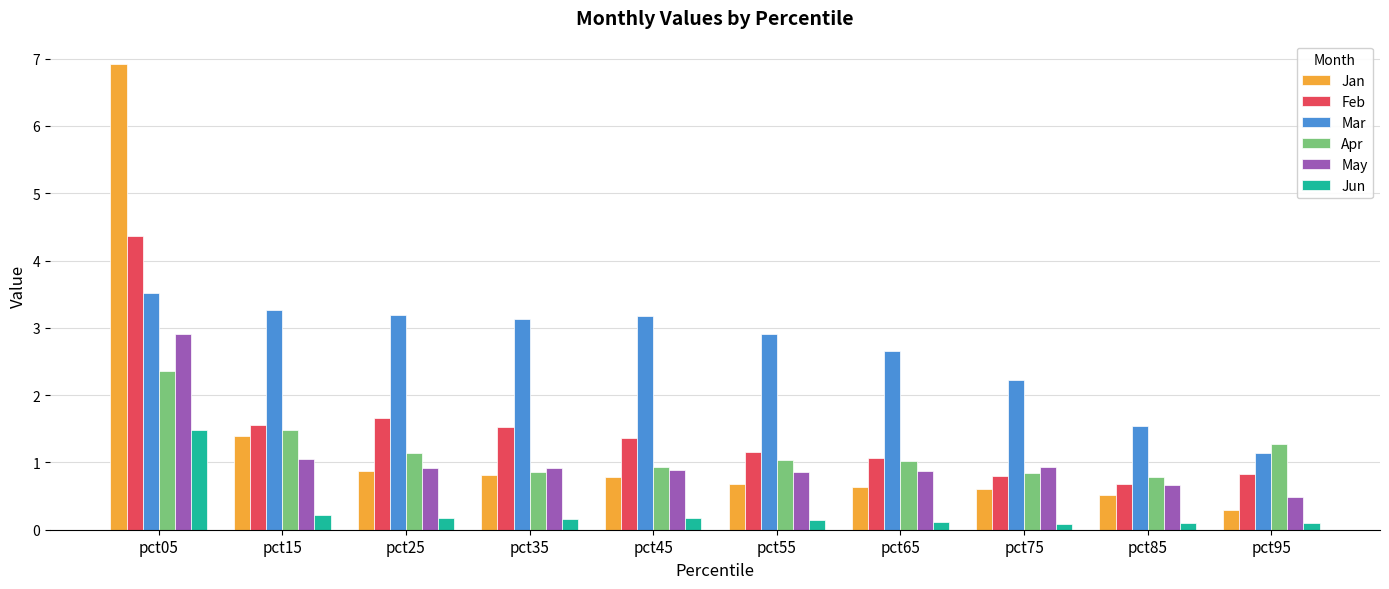

Which category has the highest value across all series?

pct05